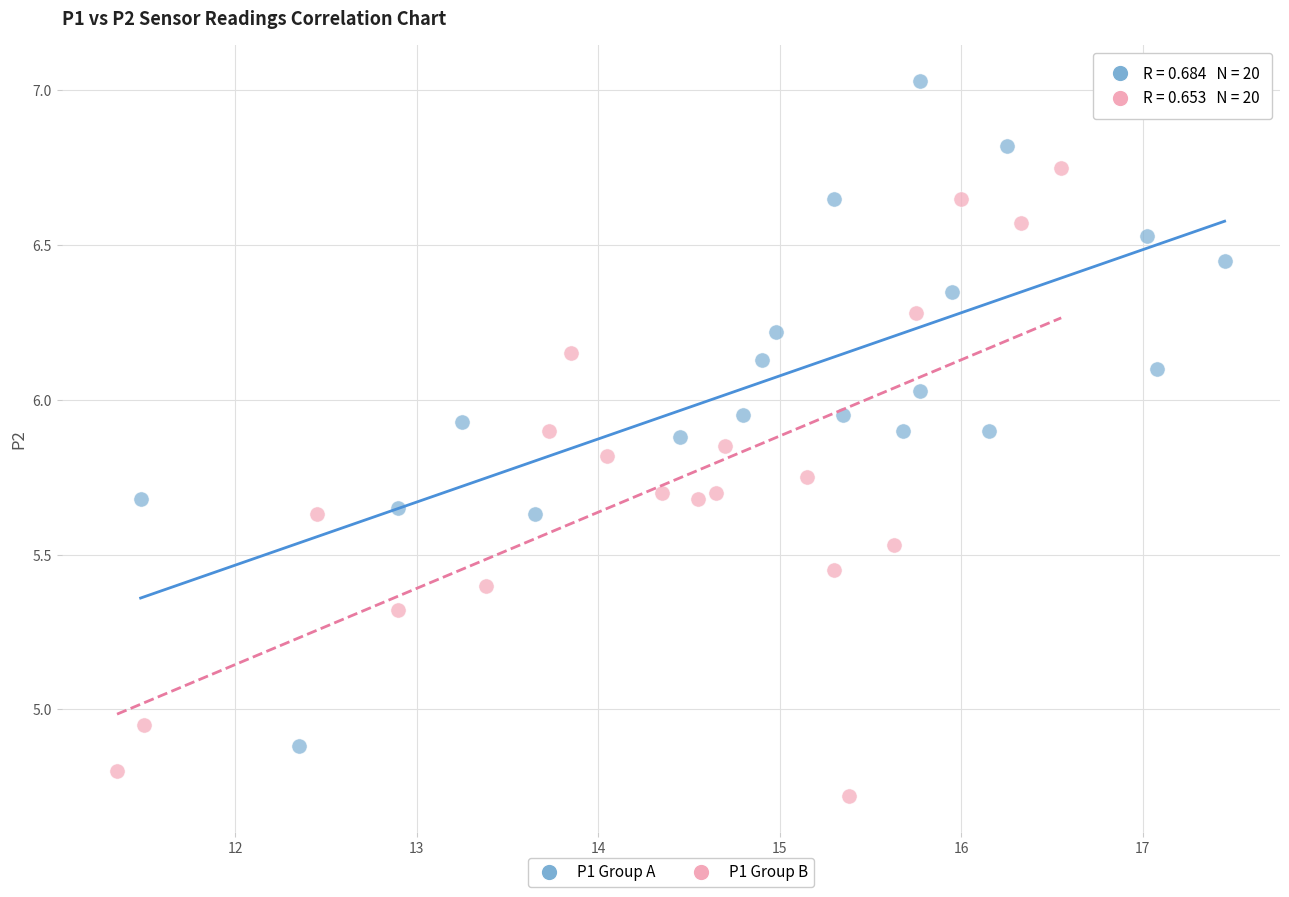

What are all the series names shown in the legend?

P1 Group A, P1 Group B